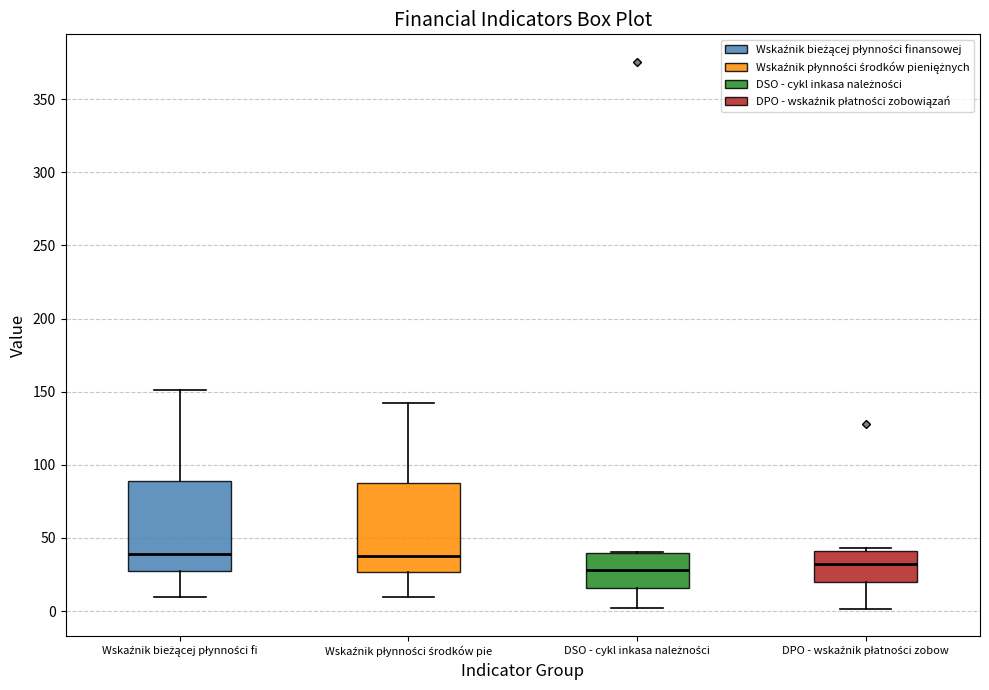

Reading left to right, transcribe this box plot: for each box, give where its median line is, the range the box spans, and where its two whiskers end, as read against the y-axis. The values are not printed on the chart, so give them approximately, as read against the axis.

Wskaźnik bieżącej płynności fi: median 40, box 30 to 90, whiskers 10 to 150
Wskaźnik płynności środków pie: median 35, box 25 to 90, whiskers 10 to 140
DSO - cykl inkasa należności: median 30, box 15 to 40, whiskers 0 to 40
DPO - wskaźnik płatności zobow: median 30, box 20 to 40, whiskers 0 to 45